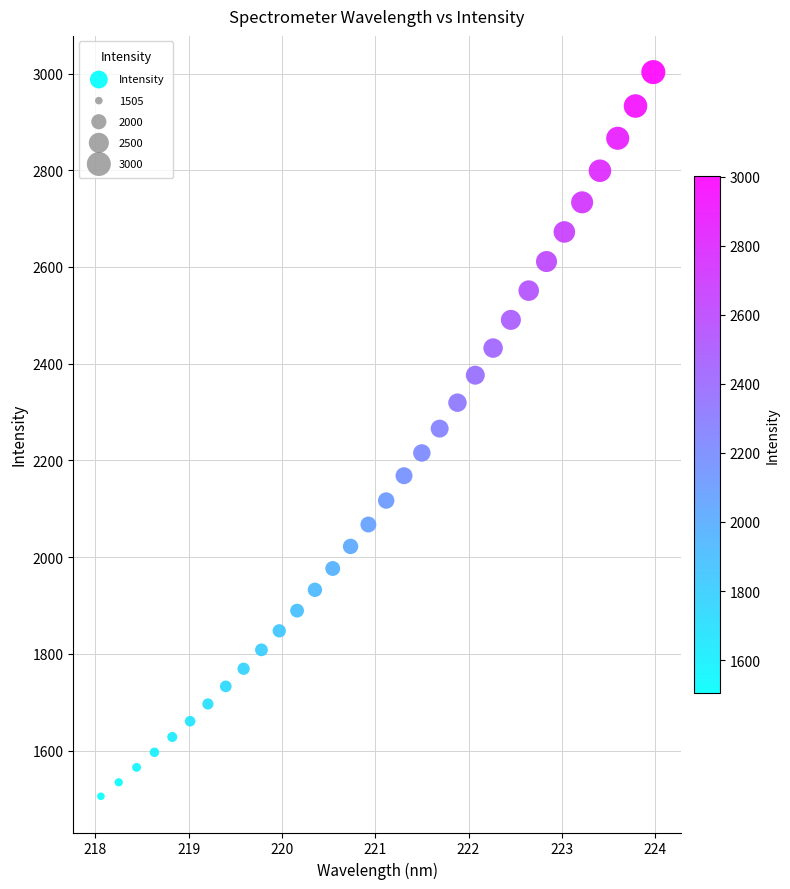

What is the range of Y values (max minus min)?

1497.5